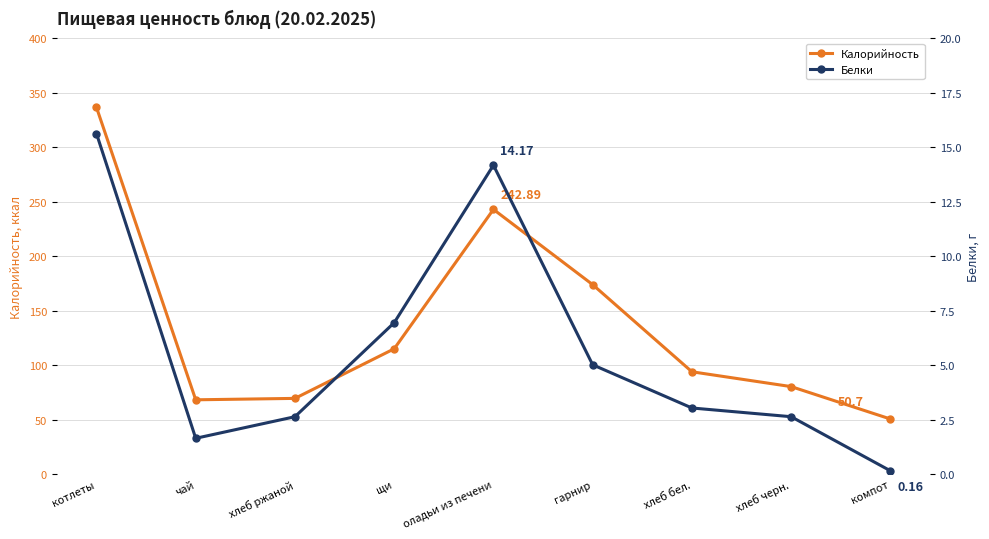

At хлеб черн., list the series in order from largest to smallest.

Калорийность, Белки